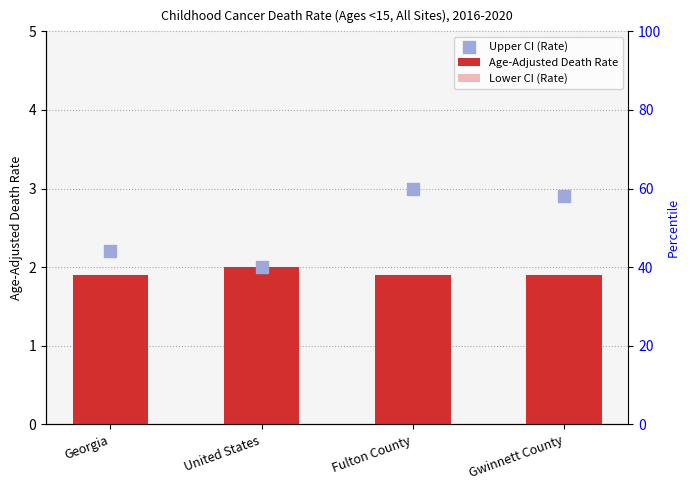

Which series contains the lowest Y value?

Lower CI (Rate)